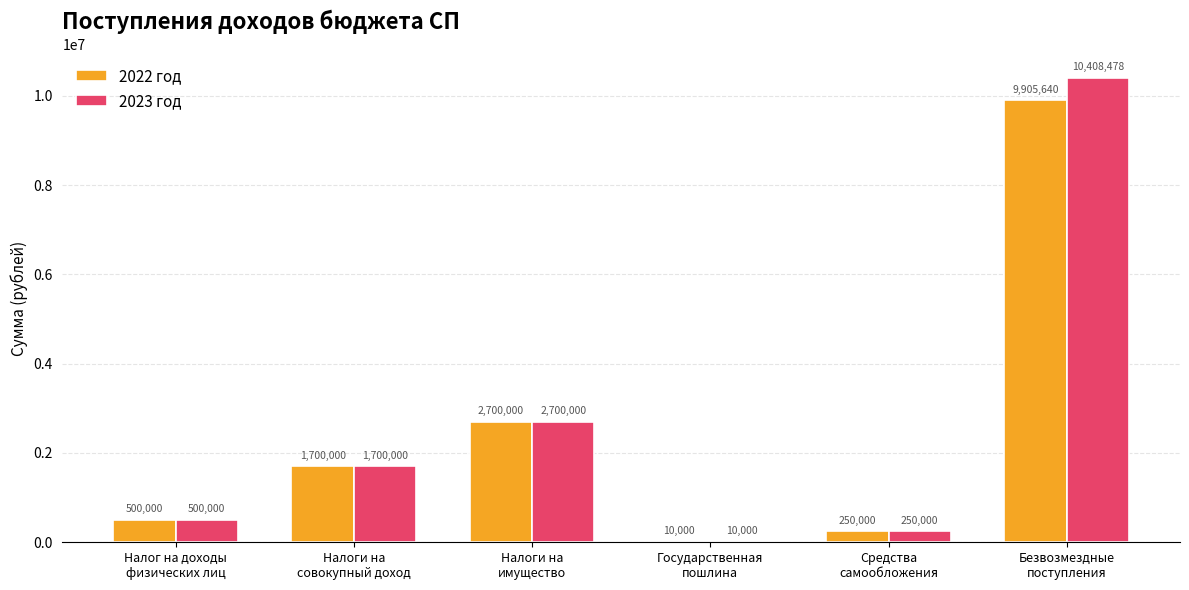

How many groups of bars are there?

6